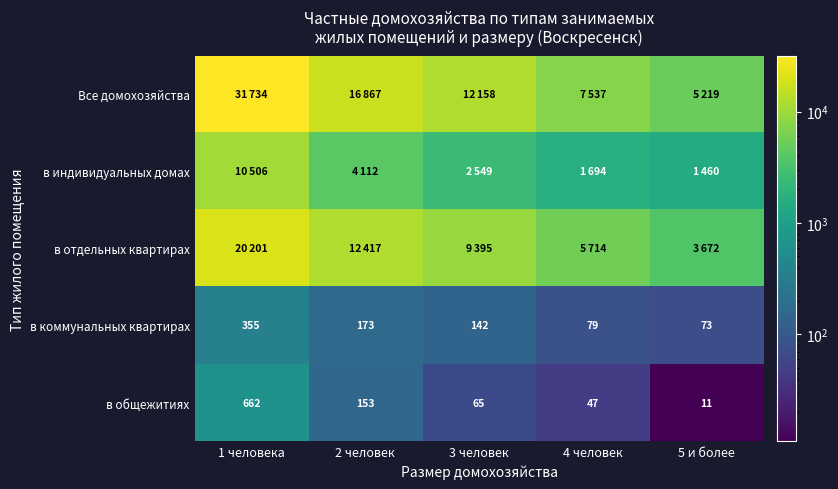

At which category is the sum across all series the highest?

1 человека